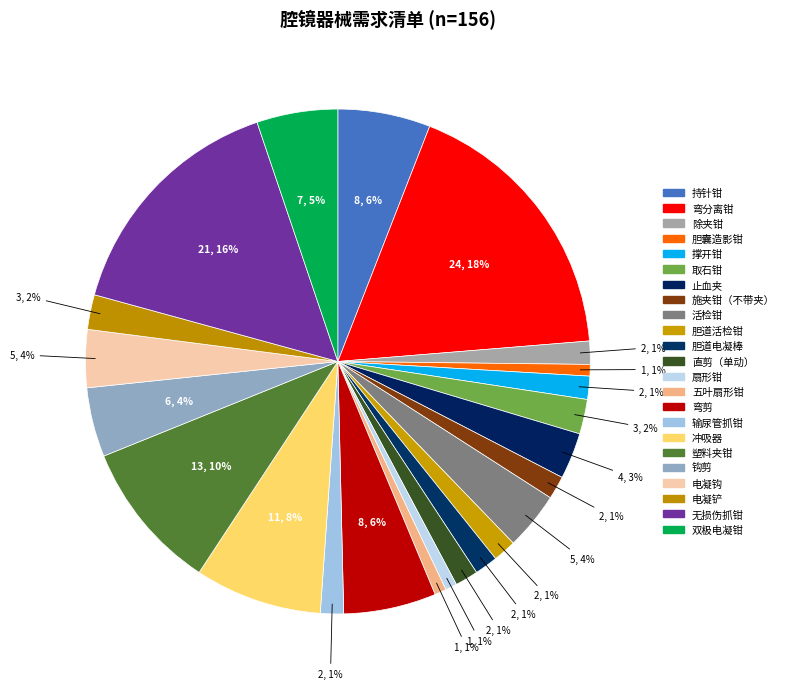

Is 活检钳 the majority of the pie?

No